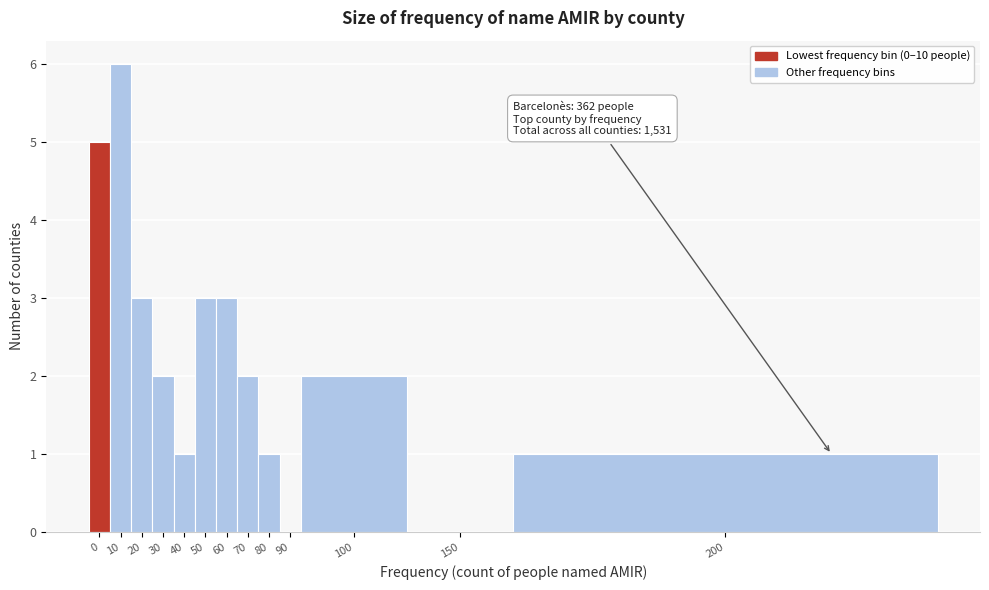

Reading left to right, extract all data points from this chart.

0=5	10=6	20=3	30=2	40=1	50=3	60=3	70=2	80=1	90=0	100=2	150=0	200=1